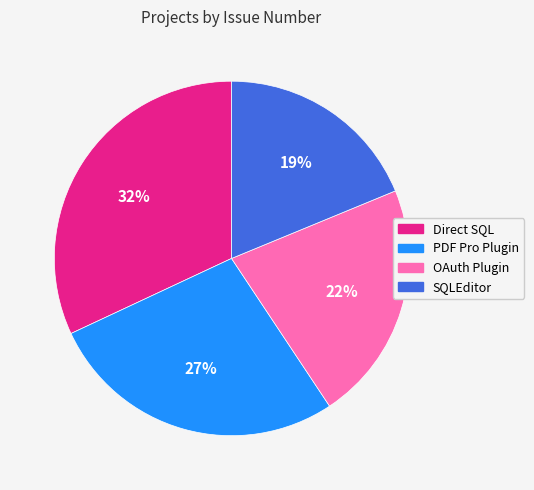

Which slice is the smallest?

SQLEditor